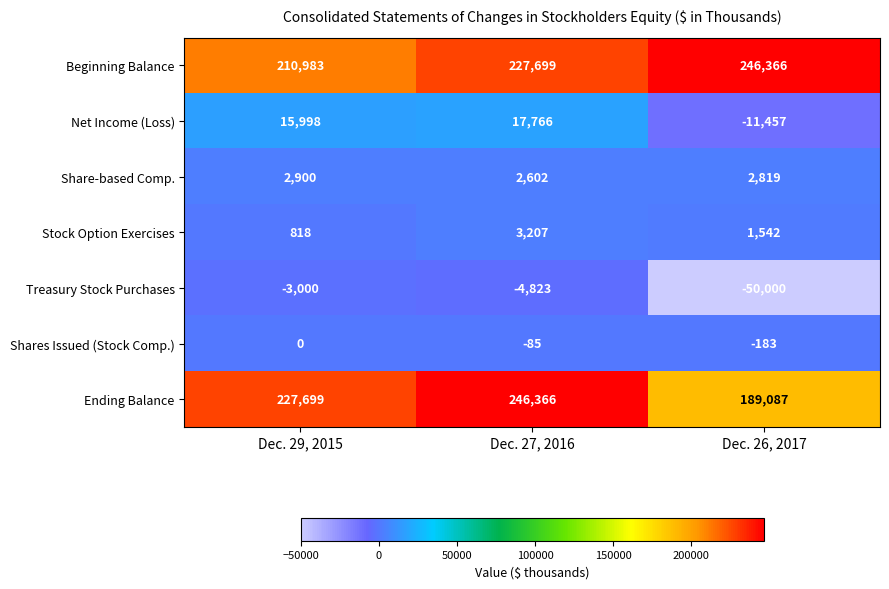

At how many categories does at least one series exceed 103309?

3